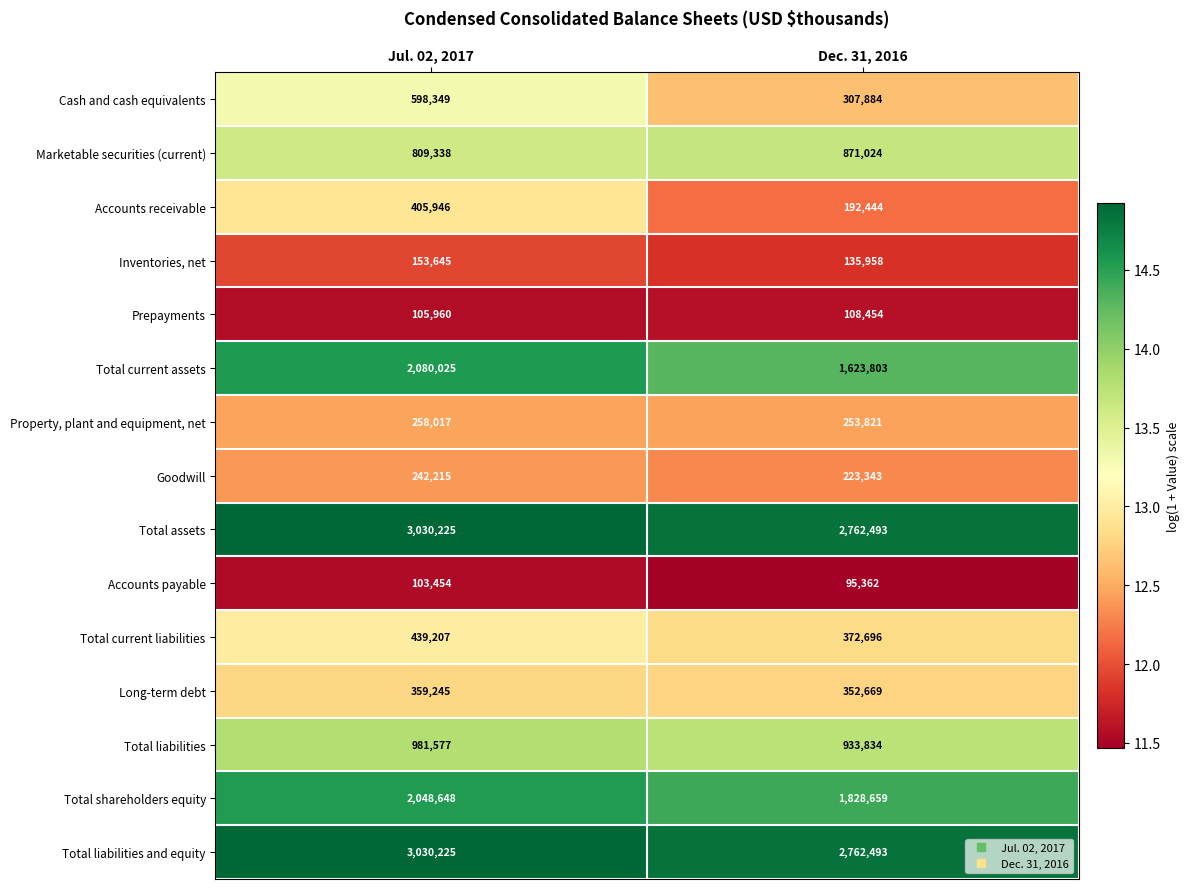

Count the number of categories in the chart.

2